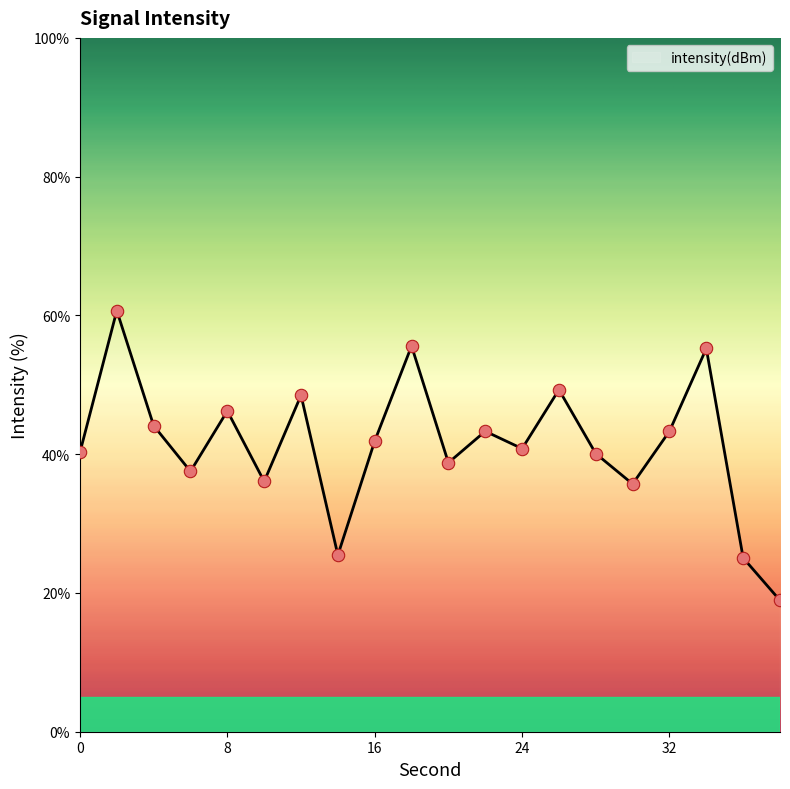

What is the minimum value shown in the chart?

18.9